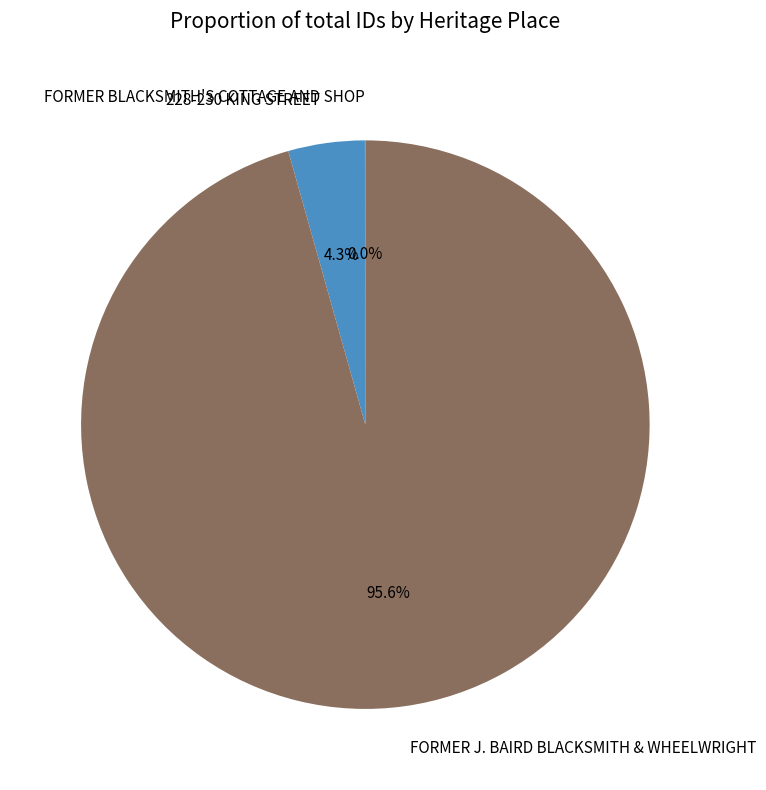

Which category has the biggest portion of the pie?

FORMER J. BAIRD BLACKSMITH & WHEELWRIGHT